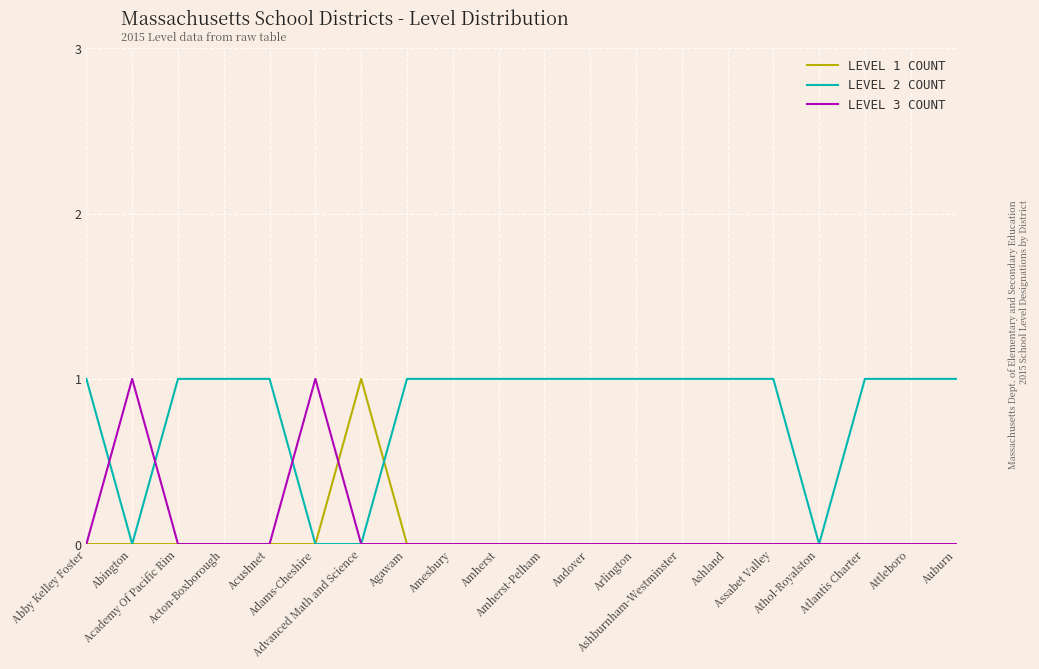

How many distinct data groups are displayed?

3